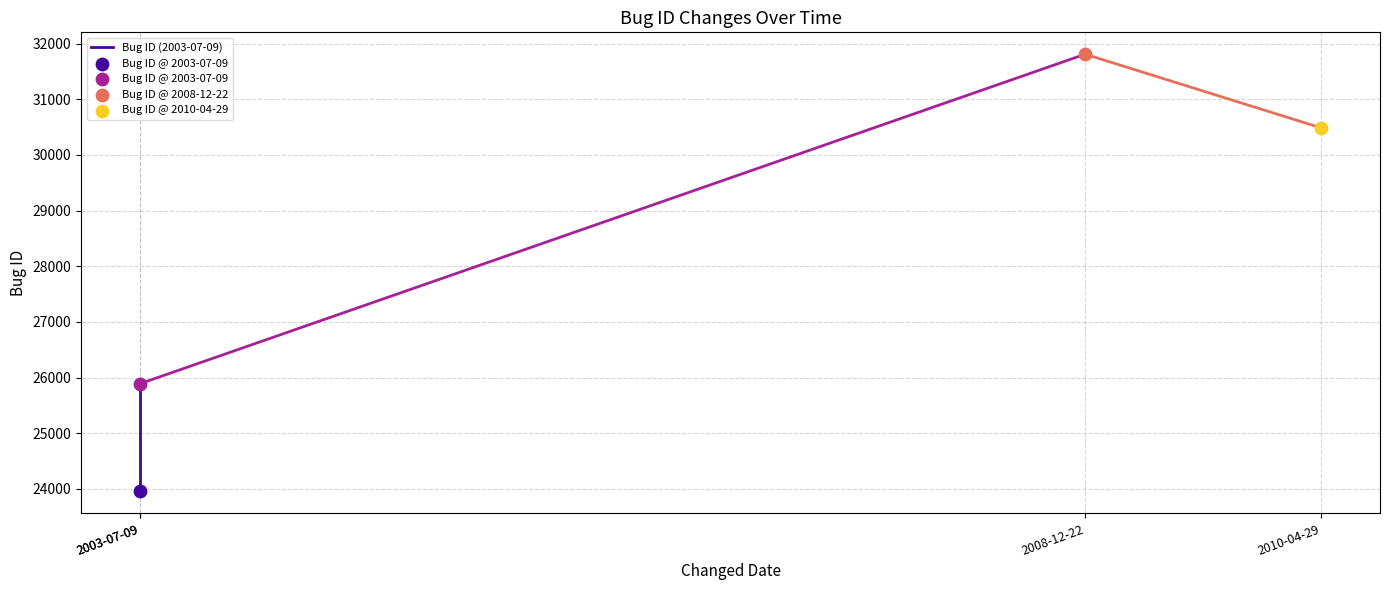

What is the ratio of the value at 2003-07-09 to the value at 2003-07-09?

1.1